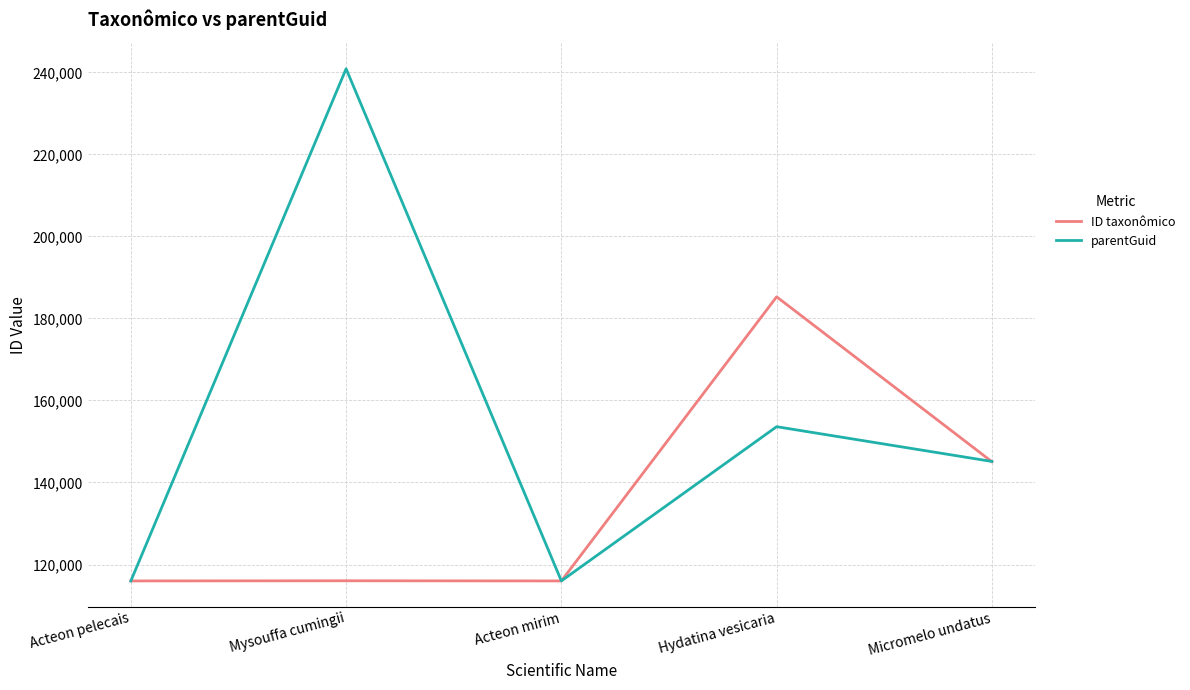

What are all the series names shown in the legend?

ID taxonômico, parentGuid